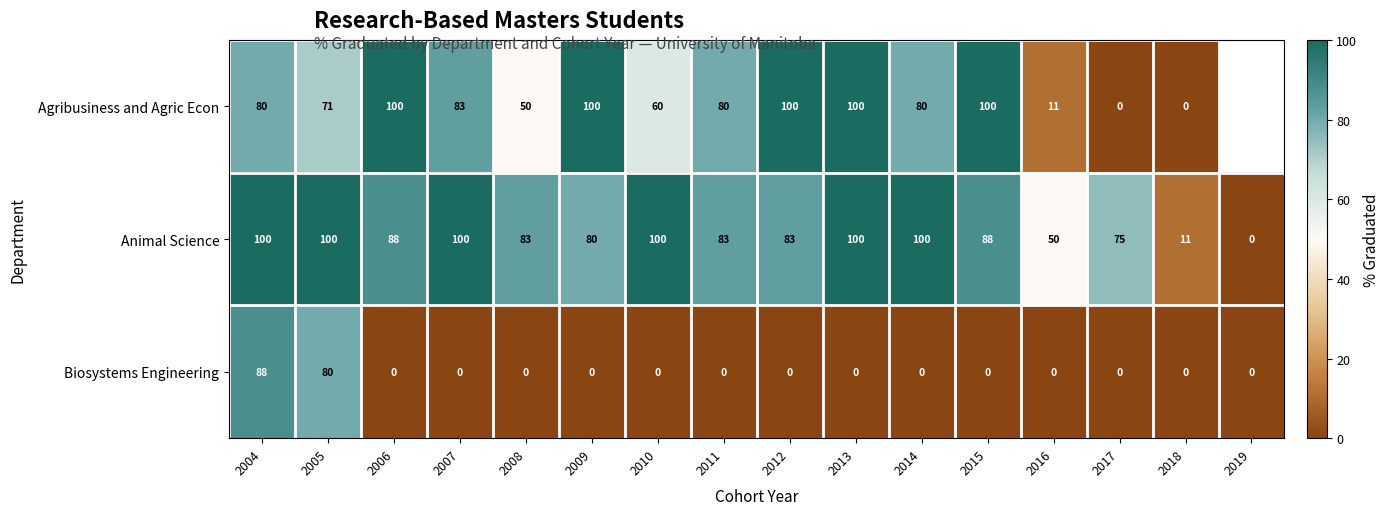

Which series changed the most between 2009 and 2015?

Animal Science